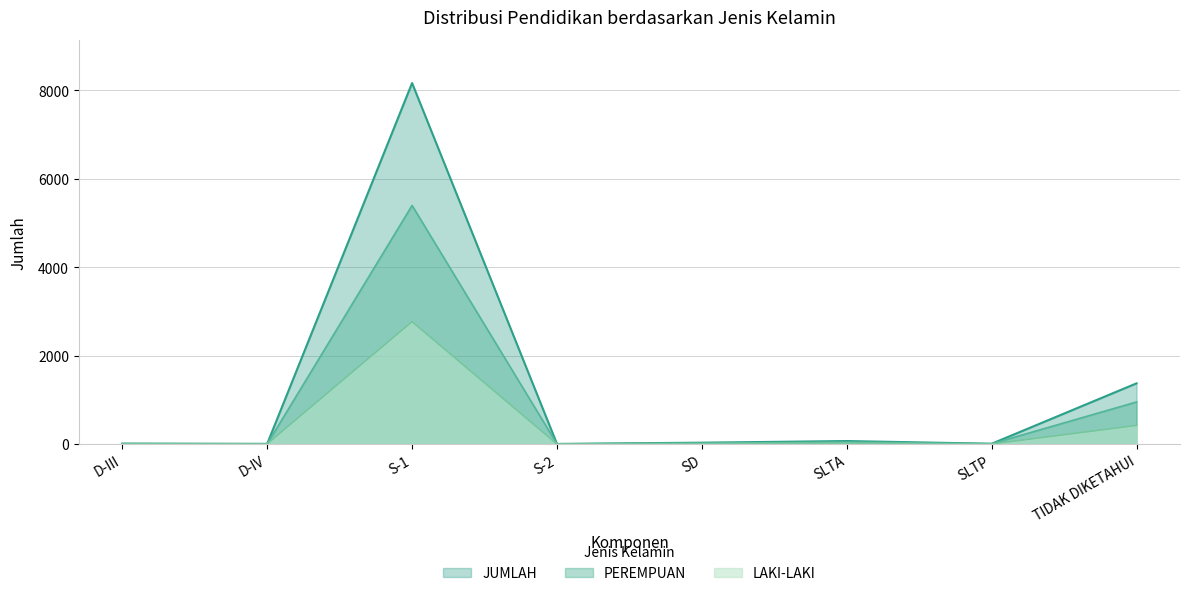

Reading left to right, list all the values displayed in this chart.

LAKI-LAKI: D-III=7	D-IV=3	S-1=2767	S-2=1	SD=11	SLTA=22	SLTP=1	TIDAK DIKETAHUI=421
PEREMPUAN: D-III=4	D-IV=2	S-1=5393	S-2=2	SD=20	SLTA=46	SLTP=6	TIDAK DIKETAHUI=951
JUMLAH: D-III=11	D-IV=5	S-1=8160	S-2=3	SD=31	SLTA=68	SLTP=7	TIDAK DIKETAHUI=1372